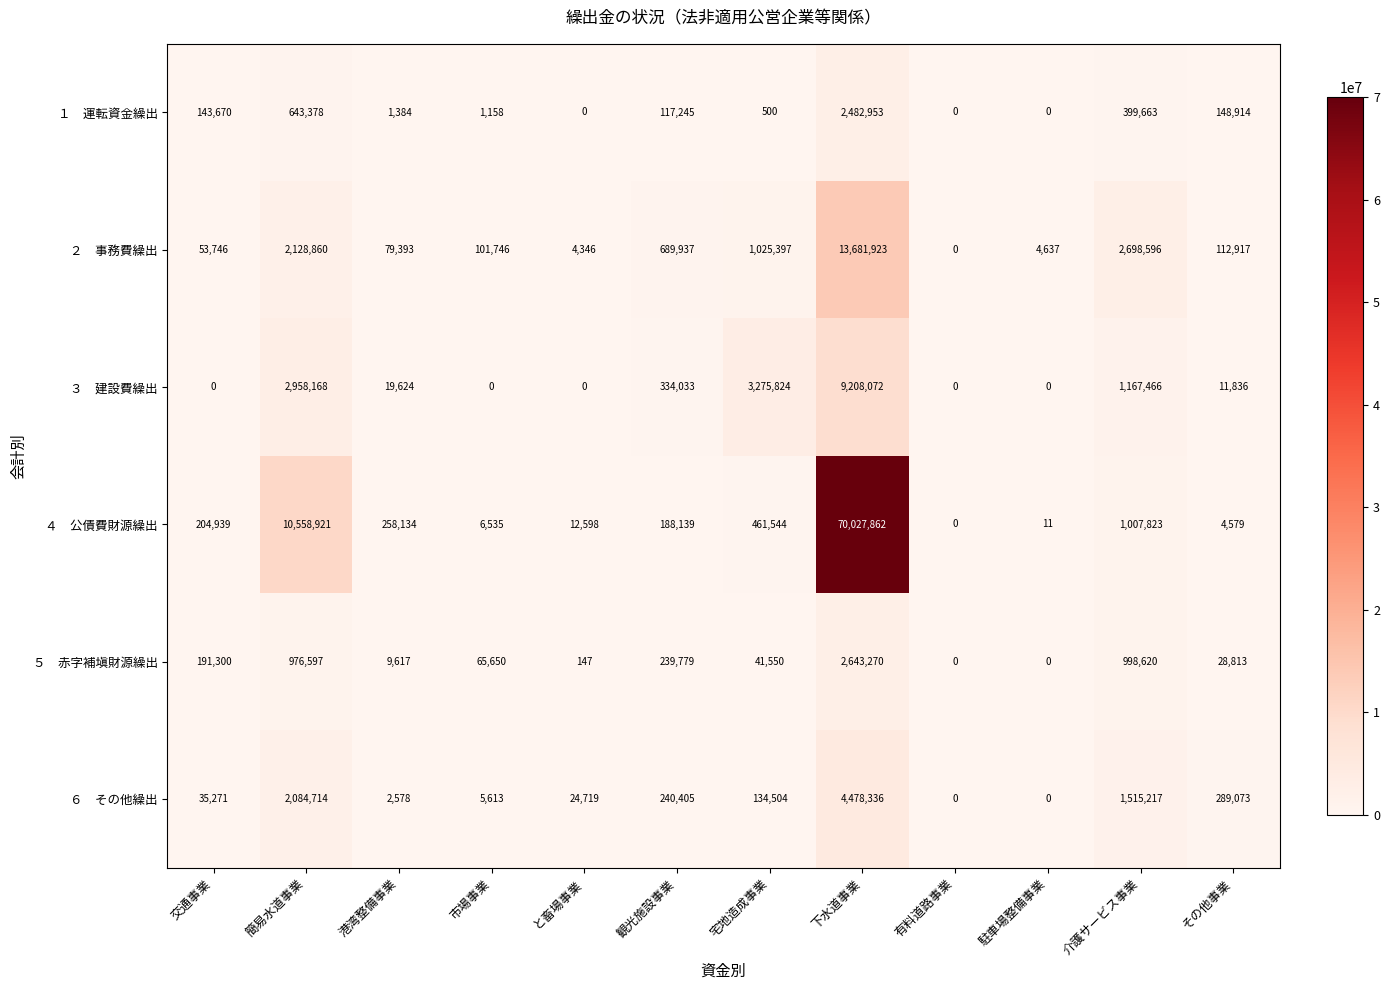

What is the maximum value shown in the chart?

70027862